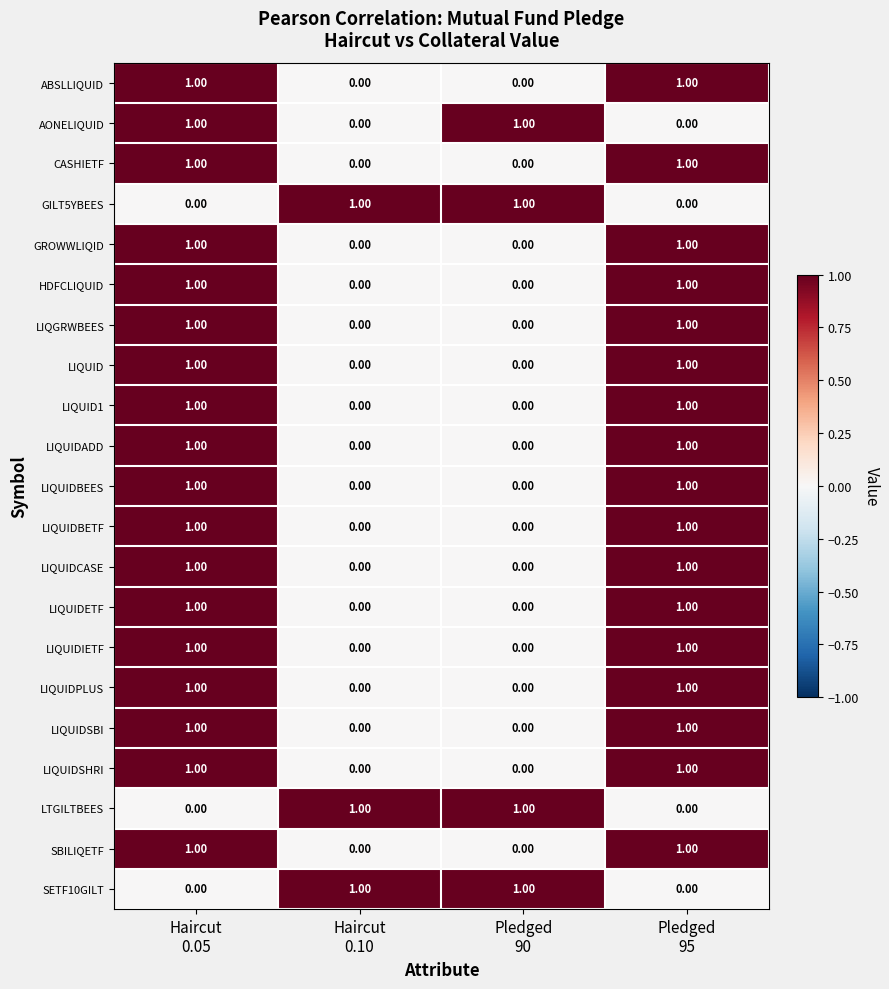

Which series changed the most between Haircut
0.10 and Pledged
90?

AONELIQUID